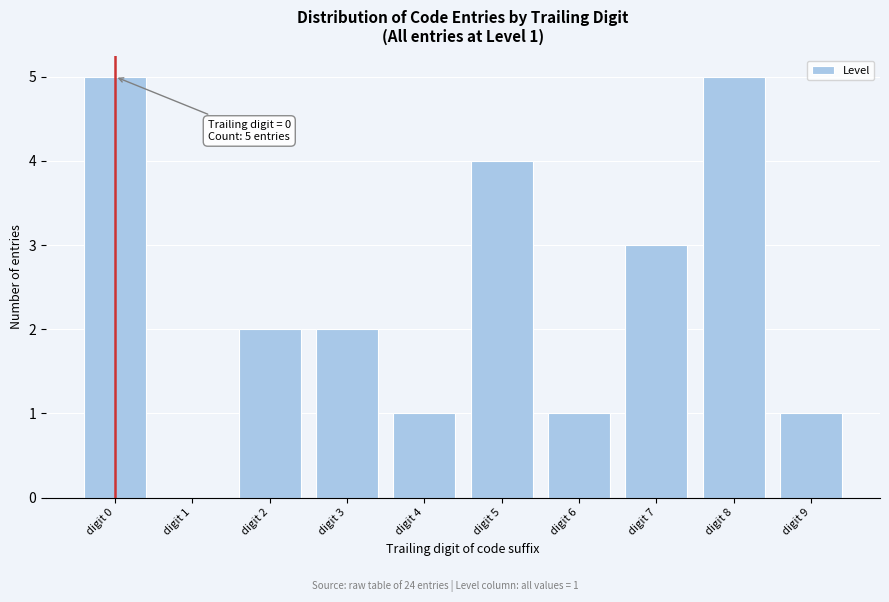

Reading left to right, transcribe all the data shown in this chart.

digit 0=5	digit 1=0	digit 2=2	digit 3=2	digit 4=1	digit 5=4	digit 6=1	digit 7=3	digit 8=5	digit 9=1